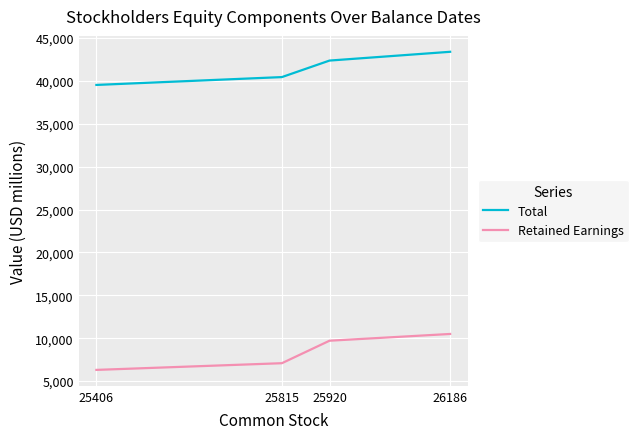

At which label is Retained Earnings closest to 8398?

25920